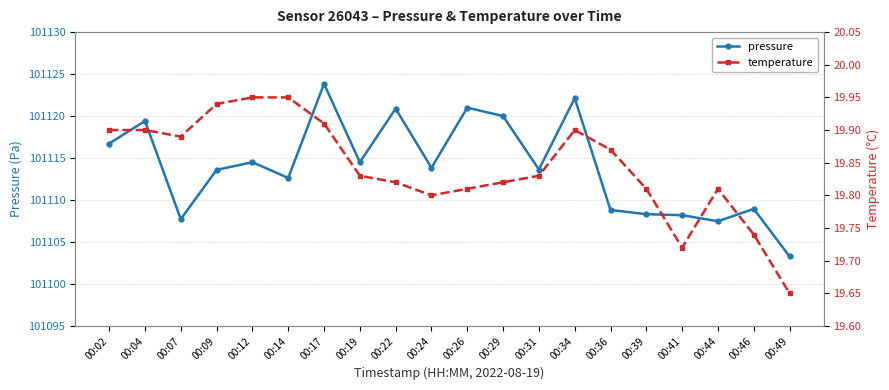

What is the difference between the maximum and minimum values in the temperature series?

0.3